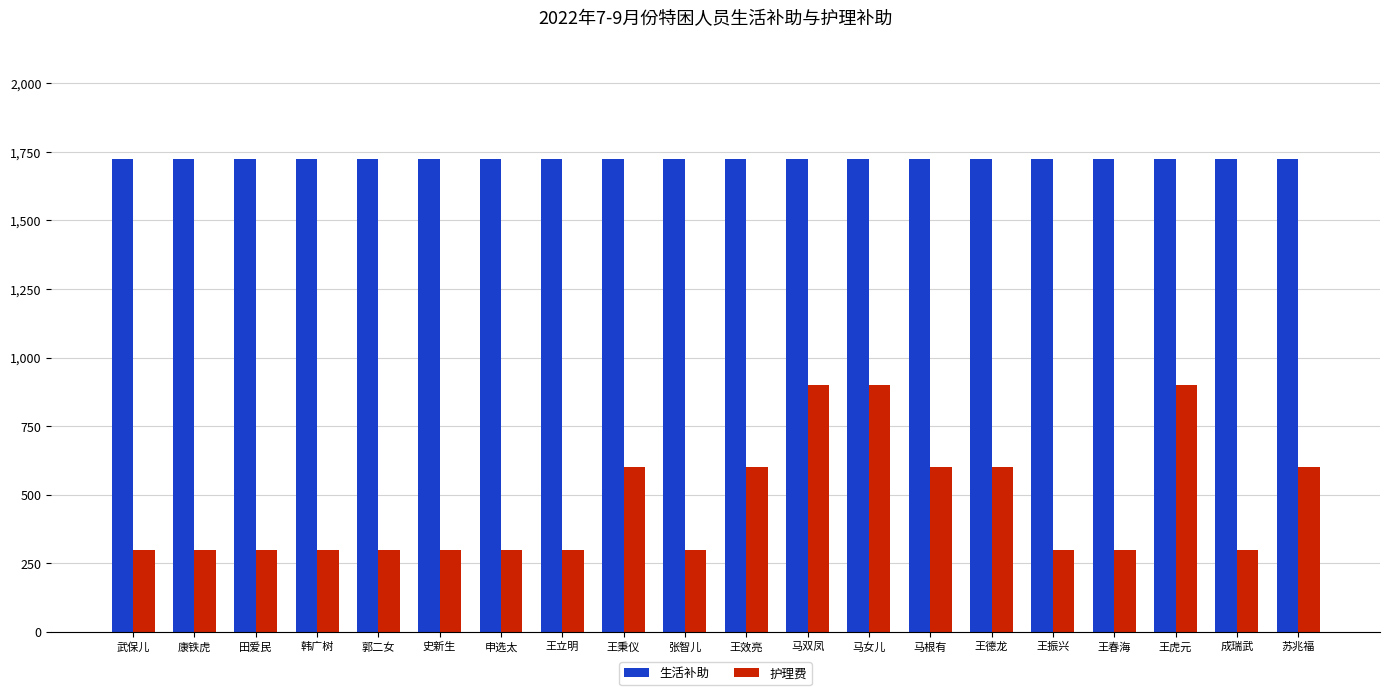

What is the minimum value for 生活补助?

1725